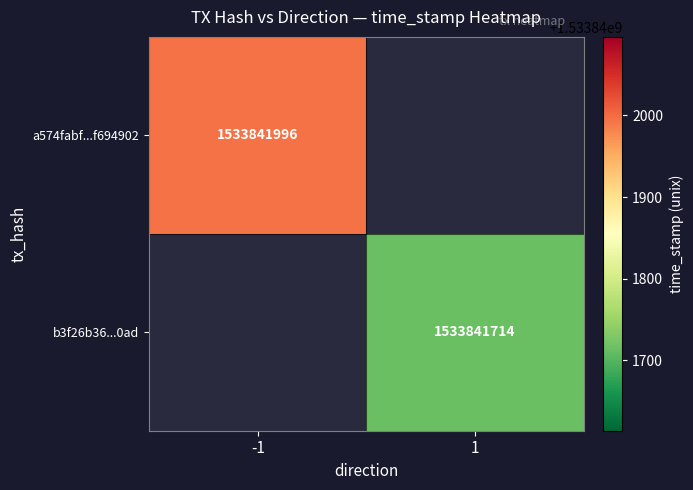

Is it true that a574fabf68ff79bb541dfc58f0b00487f694902 equals -1 at direction?

True